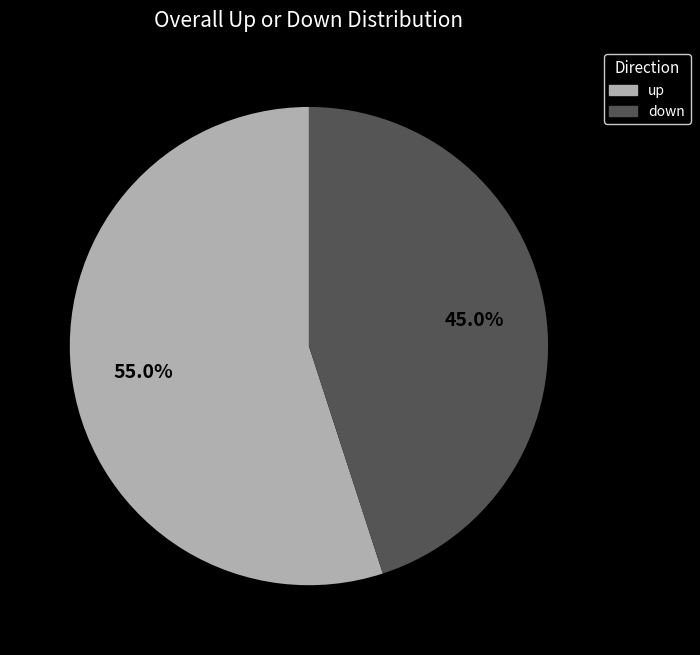

How many segments does this pie chart have?

2